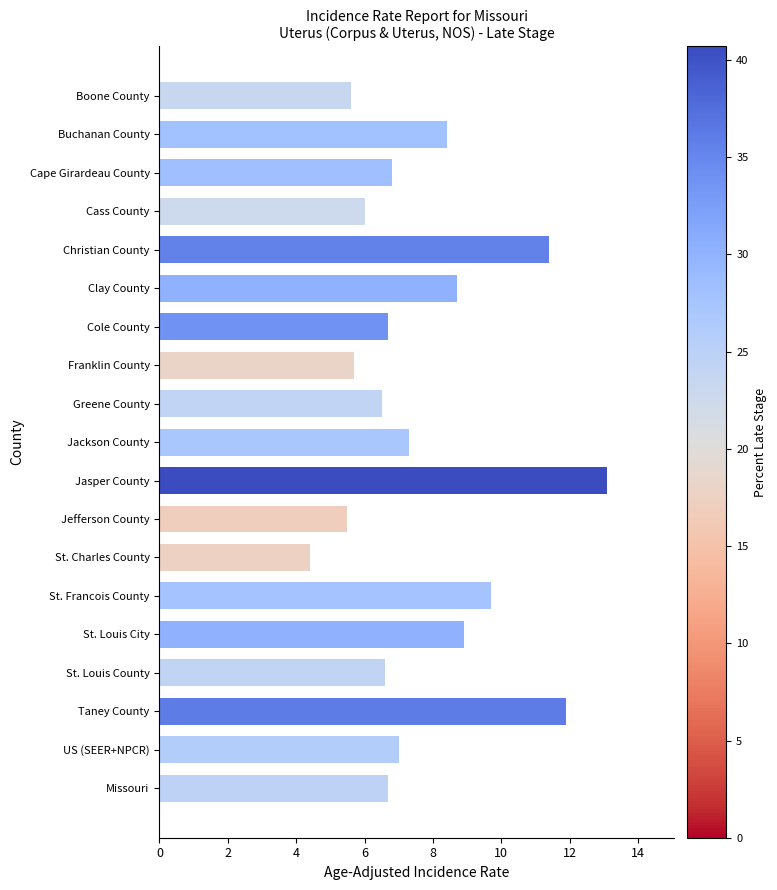

Reading top to bottom, extract all data points from this chart.

Boone County=5.6	Buchanan County=8.4	Cape Girardeau County=6.8	Cass County=6.0	Christian County=11.4	Clay County=8.7	Cole County=6.7	Franklin County=5.7	Greene County=6.5	Jackson County=7.3	Jasper County=13.1	Jefferson County=5.5	St. Charles County=4.4	St. Francois County=9.7	St. Louis City=8.9	St. Louis County=6.6	Taney County=11.9	US (SEER+NPCR)=7.0	Missouri=6.7